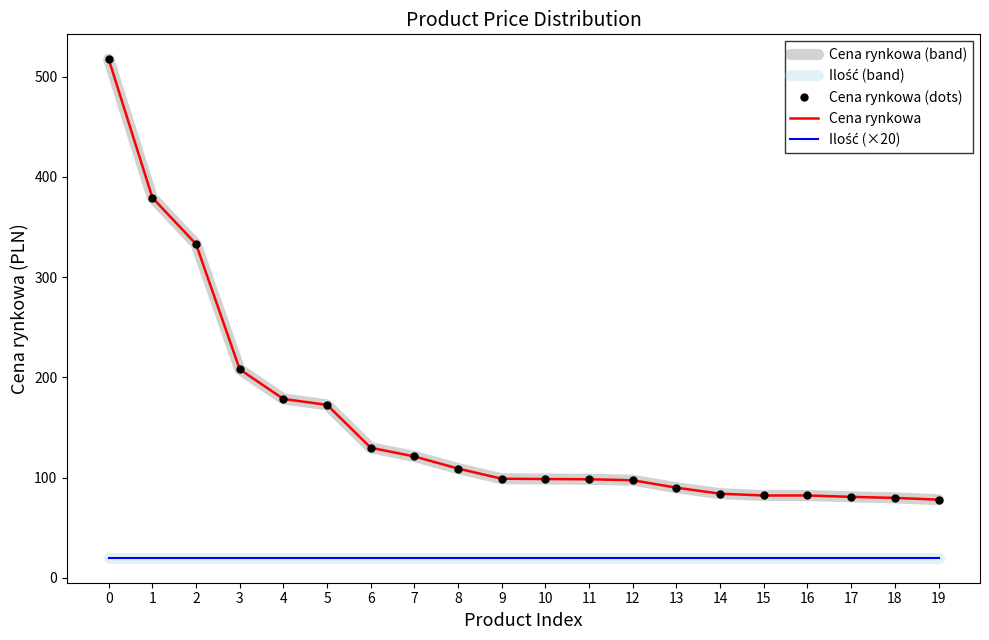

What is the value of the Ilość (band) point at the 2nd from the left?

20.0